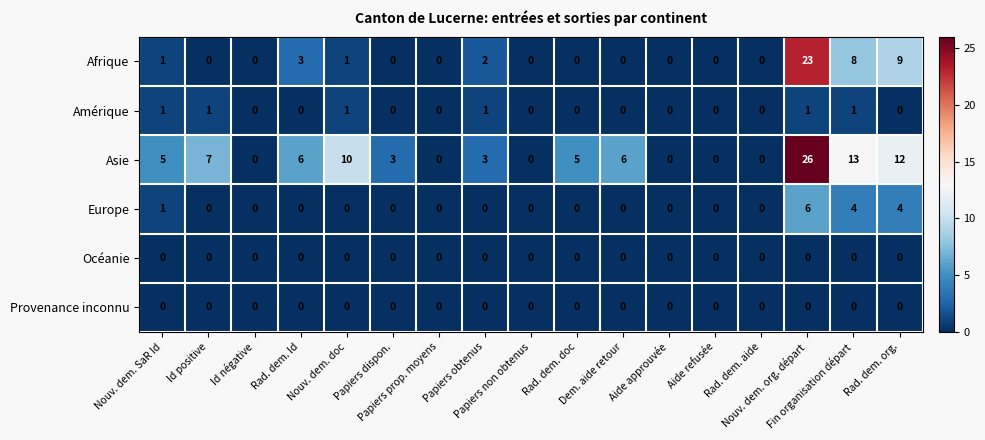

Between Nouv. dem. SaR Id and Aide refusée, which series saw the biggest shift?

Asie